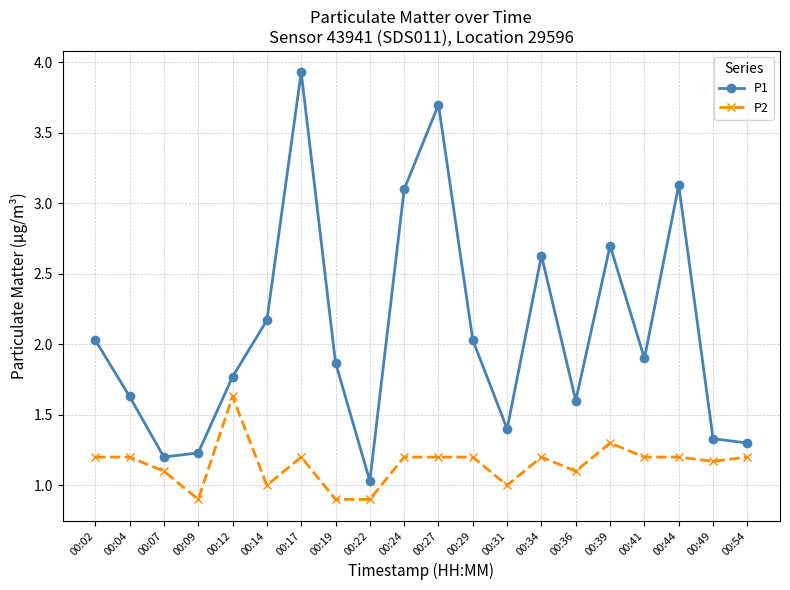

Reading left to right, extract all data points from this chart.

P1: 00:02=2.0	00:04=1.6	00:07=1.2	00:09=1.2	00:12=1.8	00:14=2.2	00:17=3.9	00:19=1.9	00:22=1.0	00:24=3.1	00:27=3.7	00:29=2.0	00:31=1.4	00:34=2.6	00:36=1.6	00:39=2.7	00:41=1.9	00:44=3.1	00:49=1.3	00:54=1.3
P2: 00:02=1.2	00:04=1.2	00:07=1.1	00:09=0.9	00:12=1.6	00:14=1.0	00:17=1.2	00:19=0.9	00:22=0.9	00:24=1.2	00:27=1.2	00:29=1.2	00:31=1.0	00:34=1.2	00:36=1.1	00:39=1.3	00:41=1.2	00:44=1.2	00:49=1.2	00:54=1.2